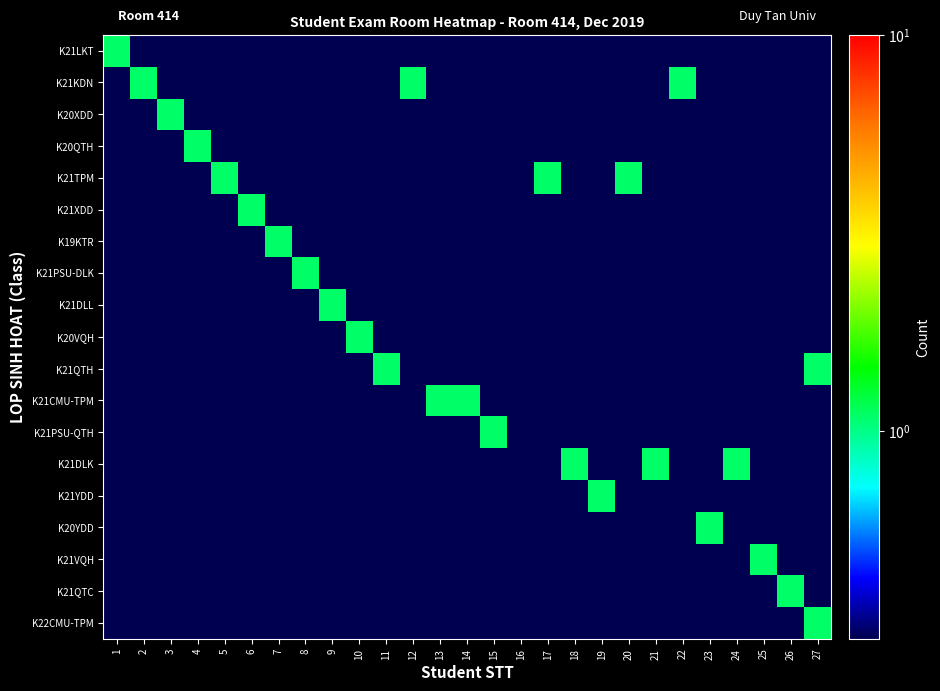

What is the smallest value displayed?

0.1